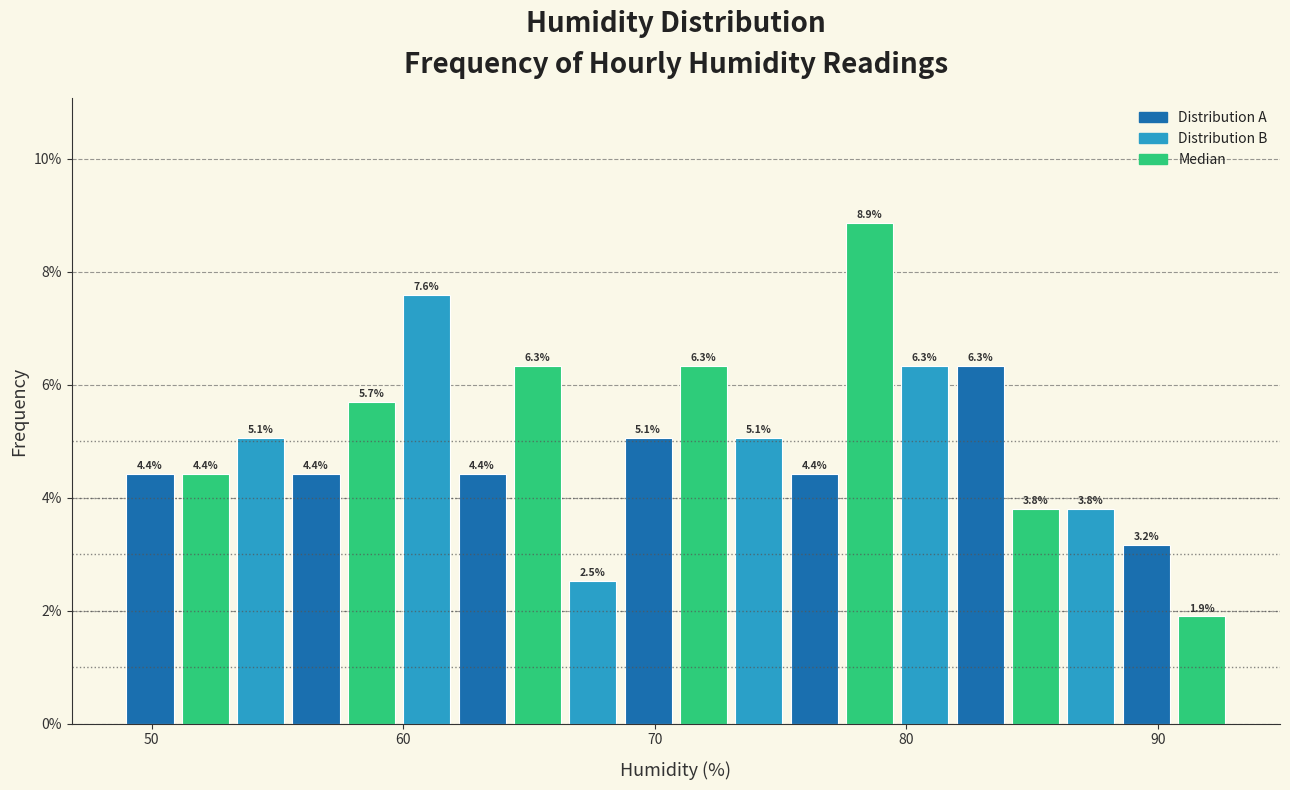

Around what value on the x-axis is the tallest bar? Give the approximate position of its centre, as read against the axis.

79